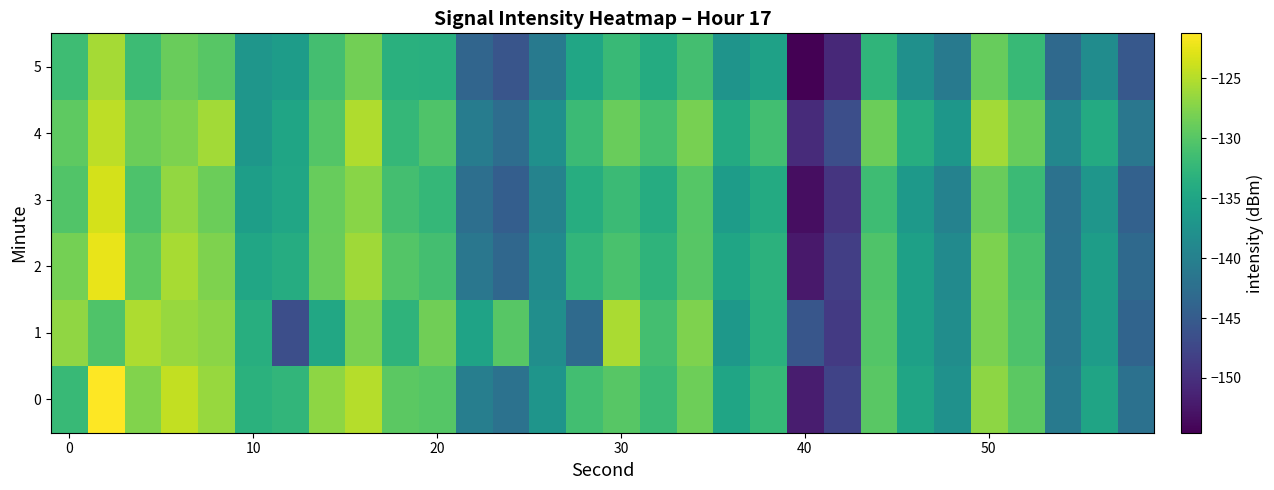

Reading left to right, list all the values displayed in this chart.

0: -132.2	-121.2	-127.6	-124.3	-126.4	-133.3	-132.6	-126.9	-124.9	-129.6	-130.1	-140.3	-142.0	-137.2	-131.3	-129.9	-131.9	-128.5	-135.0	-132.3	-151.9	-147.9	-129.7	-135.0	-137.7	-127.0	-129.6	-141.0	-135.2	-142.1
1: -126.7	-130.4	-125.4	-126.4	-127.1	-133.7	-146.6	-134.6	-127.9	-132.9	-128.5	-135.2	-129.9	-138.1	-143.0	-125.5	-131.2	-127.7	-136.8	-133.5	-145.7	-148.9	-130.1	-135.7	-138.2	-127.9	-130.6	-141.5	-136.1	-143.8
2: -128.2	-122.3	-129.5	-125.6	-127.7	-134.8	-133.9	-128.9	-126.0	-130.1	-131.2	-141.3	-143.5	-138.6	-132.7	-130.8	-132.9	-129.9	-135.0	-133.1	-152.2	-148.3	-130.5	-135.6	-138.7	-127.8	-130.9	-141.9	-136.0	-143.1
3: -130.3	-123.5	-130.6	-126.7	-128.8	-135.9	-134.9	-129.0	-127.1	-131.2	-132.3	-142.5	-144.6	-139.7	-133.8	-131.9	-133.9	-130.0	-136.1	-134.2	-153.3	-149.5	-131.6	-136.7	-139.8	-128.9	-131.9	-142.0	-137.1	-144.2
4: -129.5	-124.6	-128.7	-127.8	-125.9	-136.9	-135.0	-130.1	-125.2	-132.3	-130.5	-140.6	-142.7	-137.8	-131.9	-128.9	-131.0	-128.1	-134.2	-131.3	-150.5	-146.6	-128.7	-133.8	-136.9	-125.9	-129.0	-139.1	-134.2	-141.3
5: -131.6	-125.7	-131.8	-128.9	-129.9	-137.0	-136.1	-131.2	-128.3	-133.5	-133.6	-143.7	-145.8	-140.9	-134.9	-132.0	-134.1	-131.2	-137.3	-135.5	-154.6	-150.7	-132.8	-137.9	-140.9	-129.0	-132.1	-143.2	-138.3	-145.5